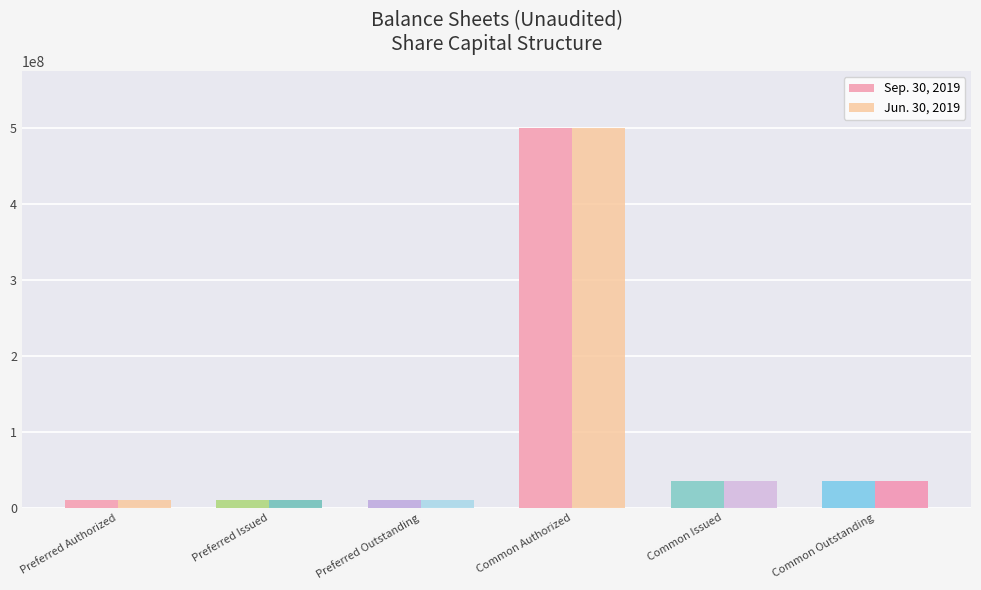

Is the value of Jun. 30, 2019 at Preferred Authorized greater than the value of Sep. 30, 2019 at Common Outstanding?

No